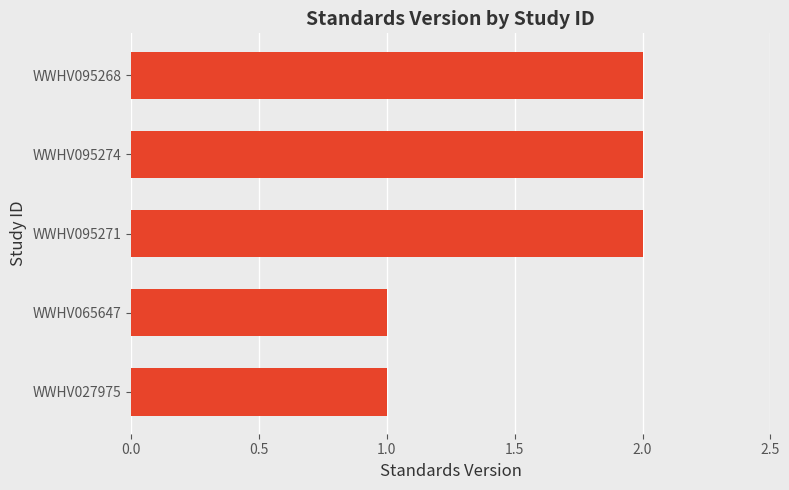

True or false: the data shows 2 at WWHV095274.

True